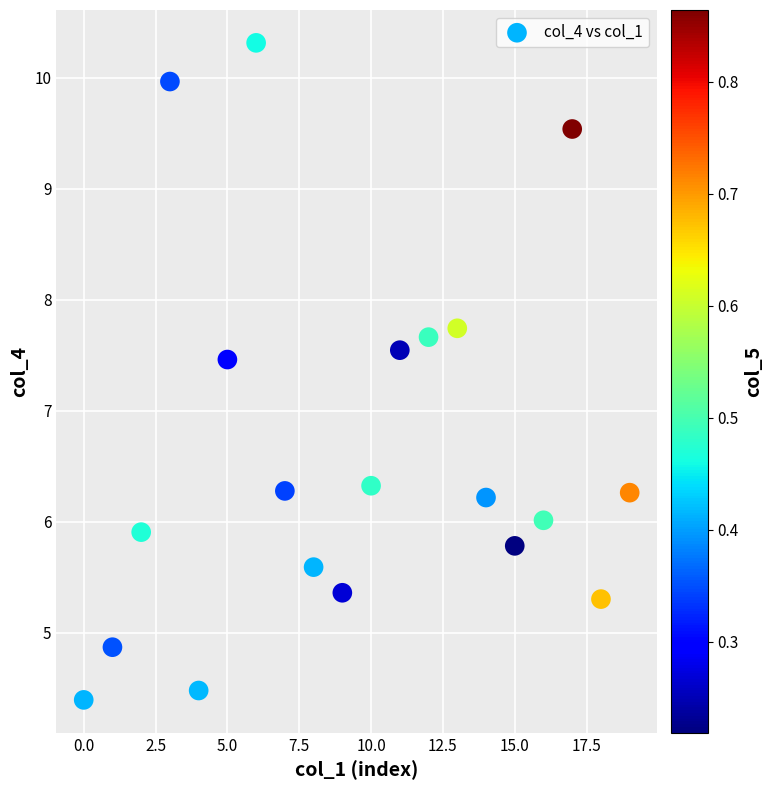

What is the range of Y values (max minus min)?

5.9